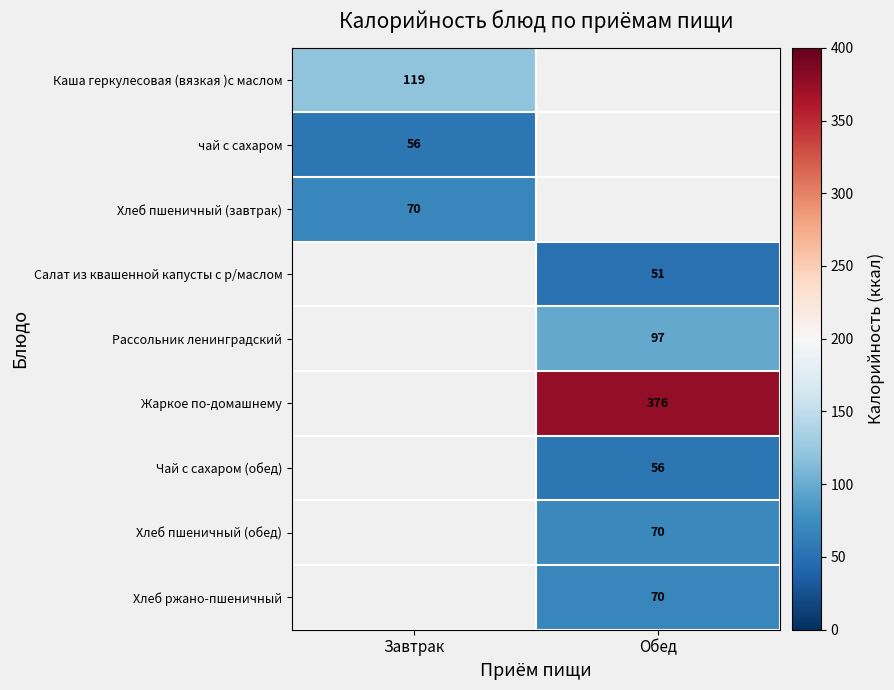

Is it true that Хлеб пшеничный (завтрак) equals 70 at Завтрак?

True